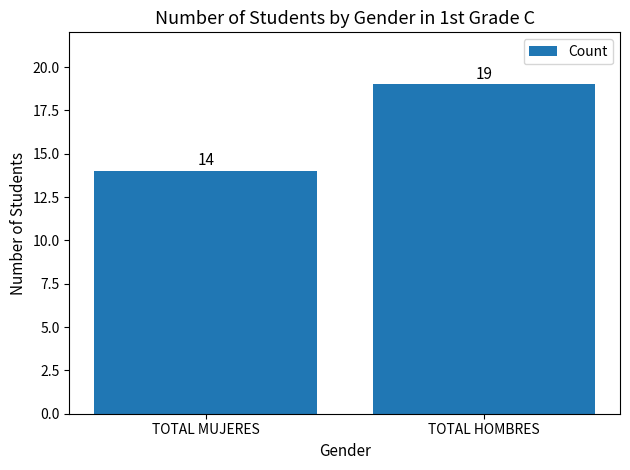

At which category does the chart reach its minimum across all series?

TOTAL MUJERES